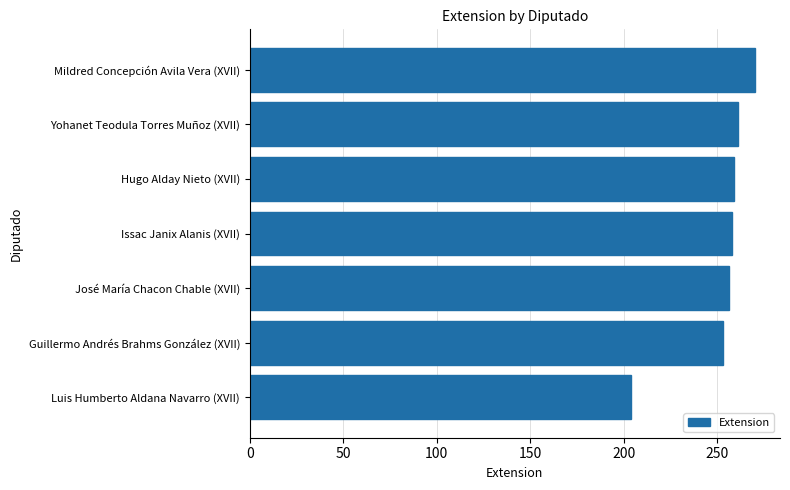

What is the label of the 2nd bar from the bottom?

Guillermo Andrés Brahms González (XVII)